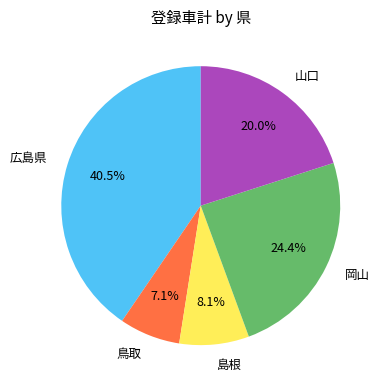

Which slice is the smallest?

鳥取